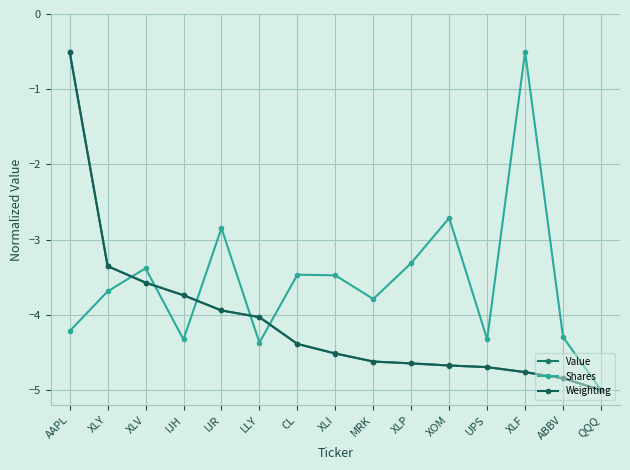

What is the label of the 11th point from the right?

IJR